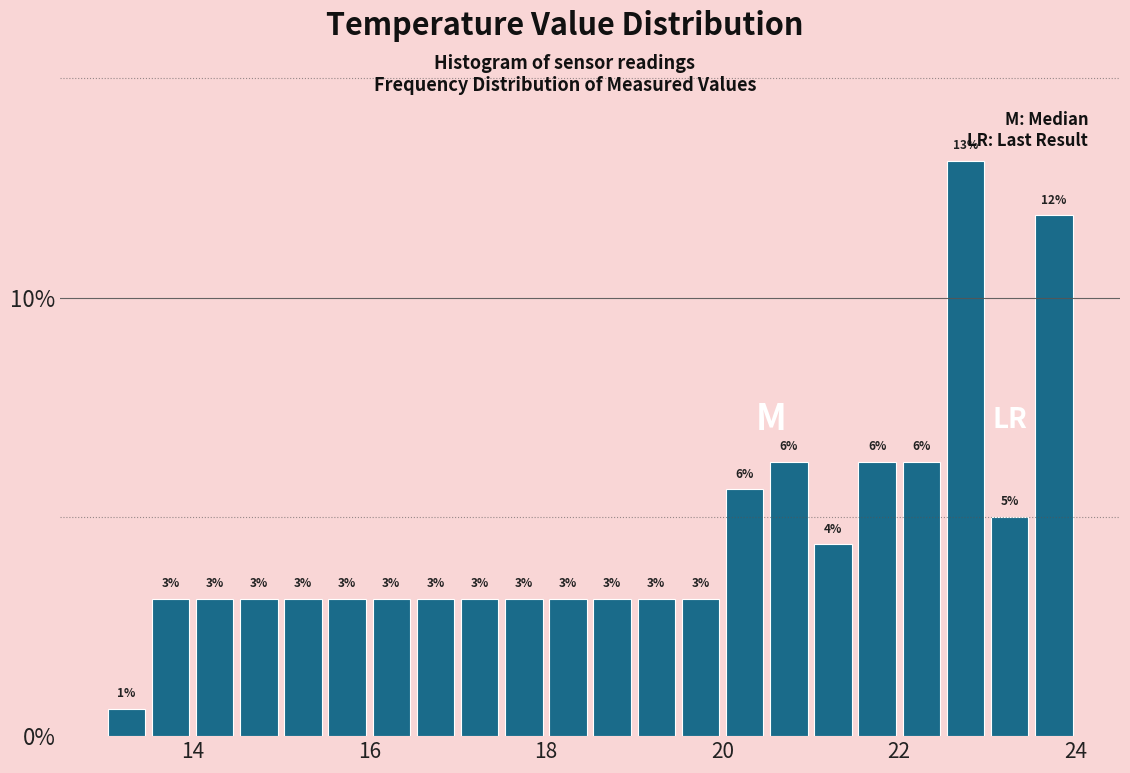

Read against the x-axis, roughly where is the centre of the tallest bar?

22.8